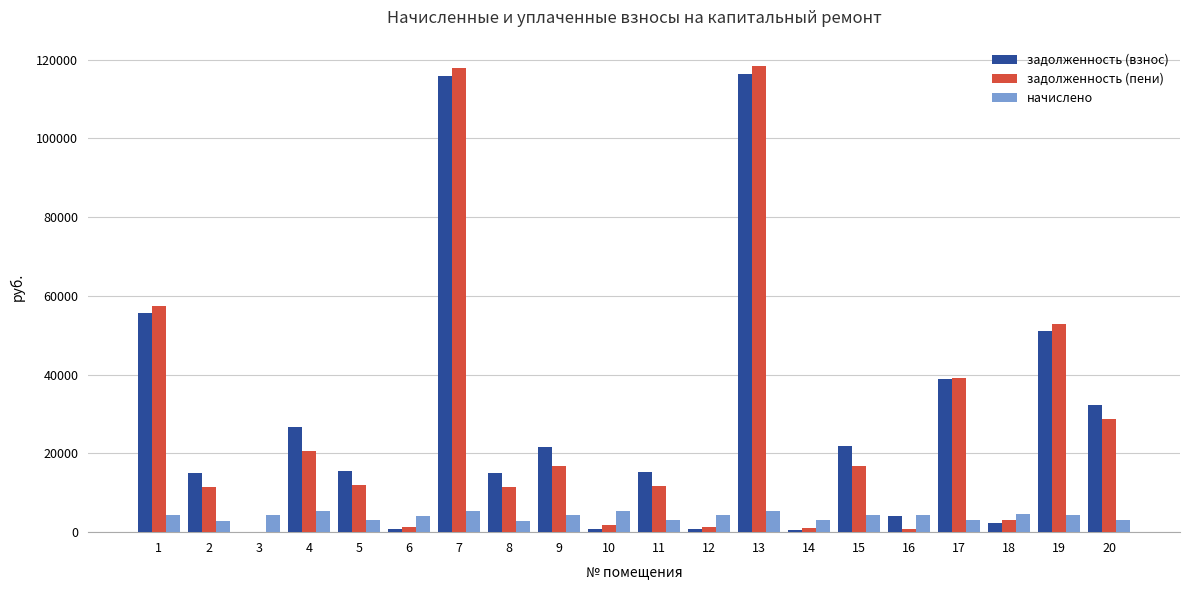

Between 9 and 20, which series saw the biggest shift?

задолженность (пени)